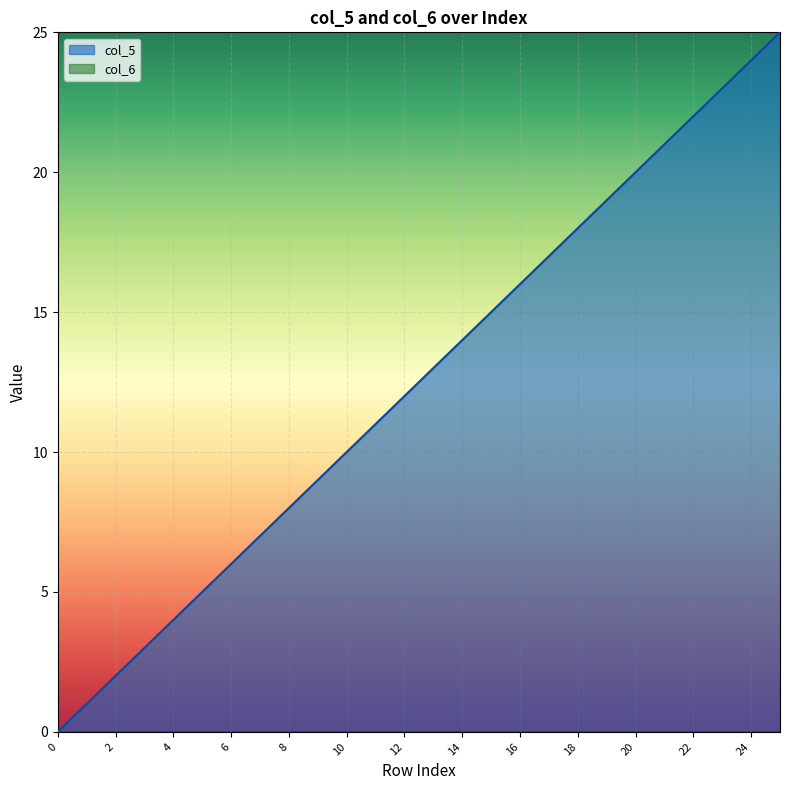

What is the ratio of the value at 3 to the value at 1?

3.0